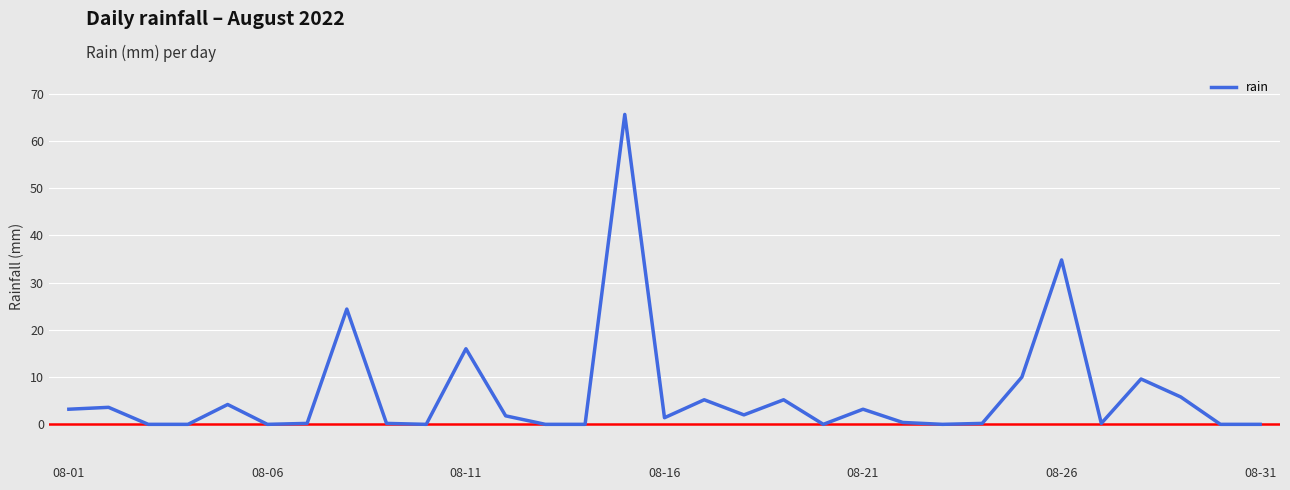

How many interior local peaks (higher than both neighbors) does the data have?

10